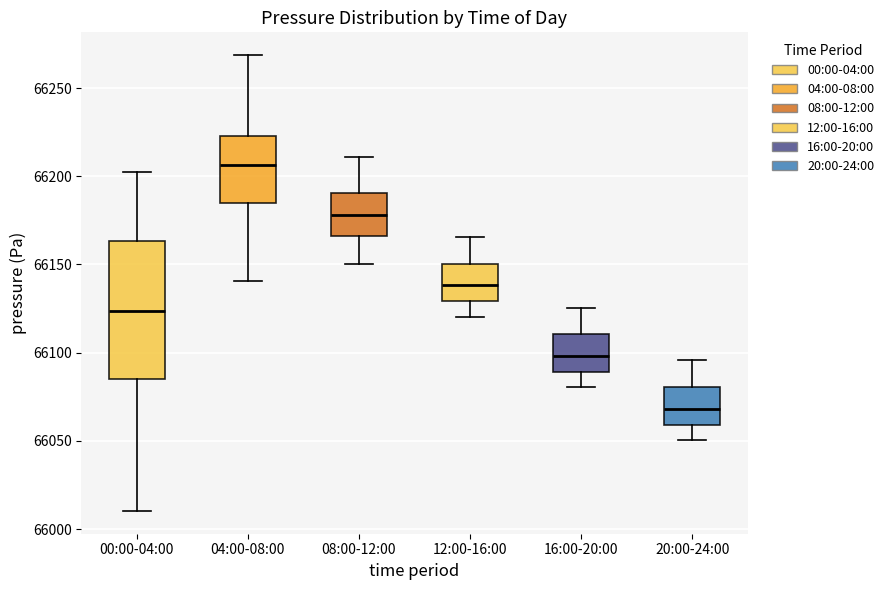

Reading left to right, read every box against the y-axis: the position of its median line, the range the box covers, and the ends of its whiskers. The values are not printed on the chart, so give them approximately, as read against the axis.

00:00-04:00: median 66125, box 66085 to 66165, whiskers 66010 to 66205
04:00-08:00: median 66205, box 66185 to 66225, whiskers 66140 to 66270
08:00-12:00: median 66180, box 66165 to 66190, whiskers 66150 to 66210
12:00-16:00: median 66140, box 66130 to 66150, whiskers 66120 to 66165
16:00-20:00: median 66100, box 66090 to 66110, whiskers 66080 to 66125
20:00-24:00: median 66070, box 66060 to 66080, whiskers 66050 to 66095